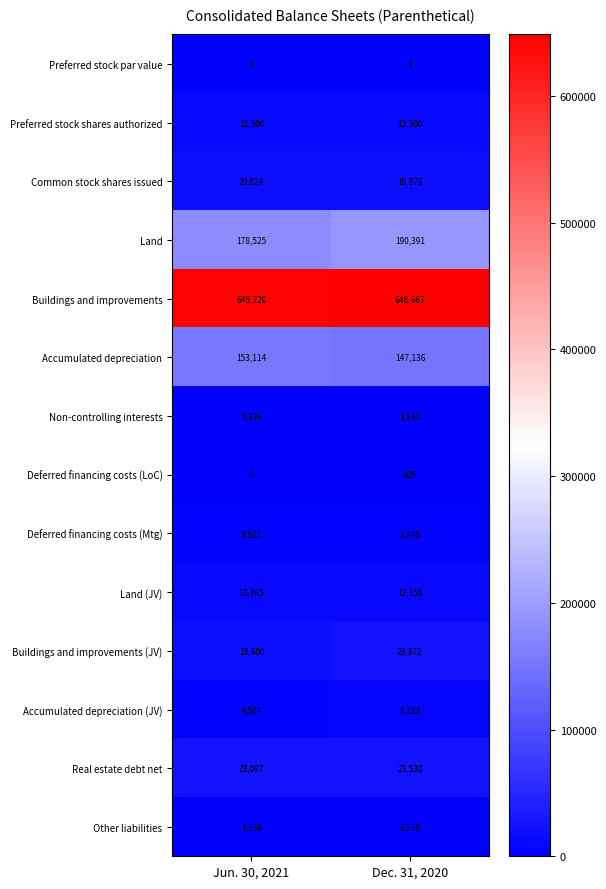

Is the value of Preferred stock par value at Dec. 31, 2020 greater than the value of Buildings and improvements at Dec. 31, 2020?

No